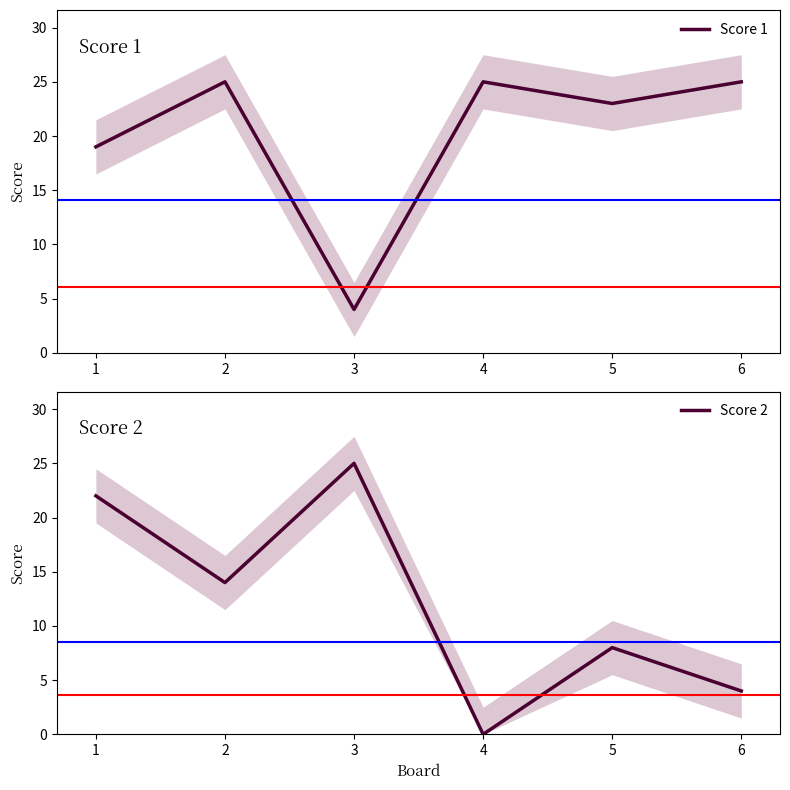

What is the sum of all Score 1 values?

121